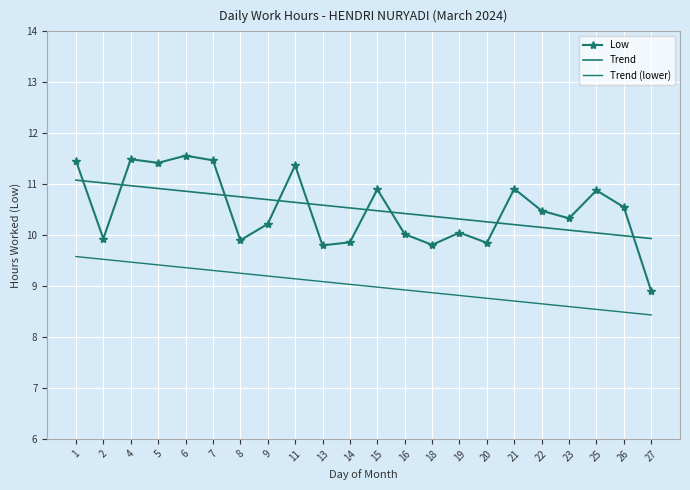

What is the difference between the highest and lowest values at 1?

1.9